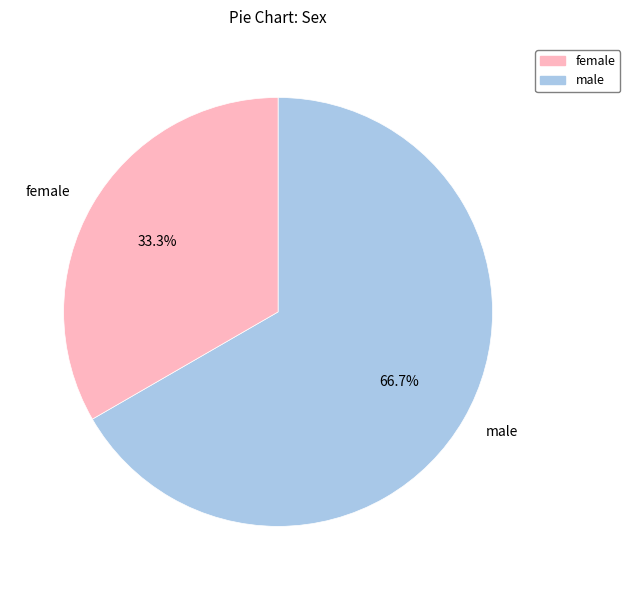

Combined, do male and female account for over 50%?

Yes